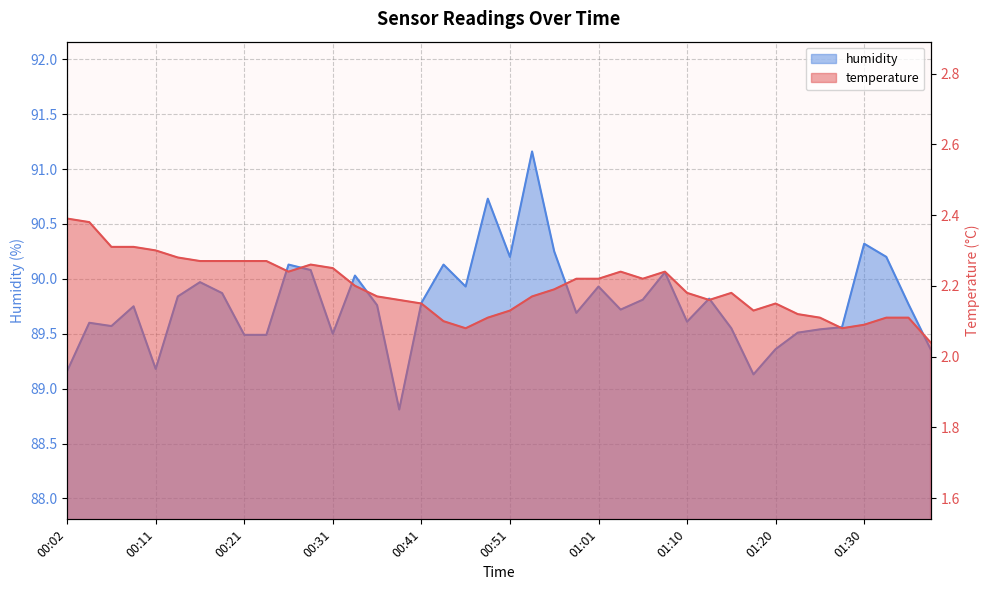

Rank the categories by humidity value from highest to lowest.

00:53, 00:48, 01:30, 00:56, 00:51, 01:32, 00:26, 00:43, 00:29, 01:08, 00:34, 00:16, 00:46, 01:01, 00:19, 00:14, 01:13, 01:05, 00:41, 01:35, 00:36, 00:09, 01:03, 00:58, 01:10, 00:04, 00:07, 01:28, 01:15, 01:25, 01:23, 00:31, 00:21, 00:24, 01:20, 01:37, 00:11, 00:02, 01:18, 00:38